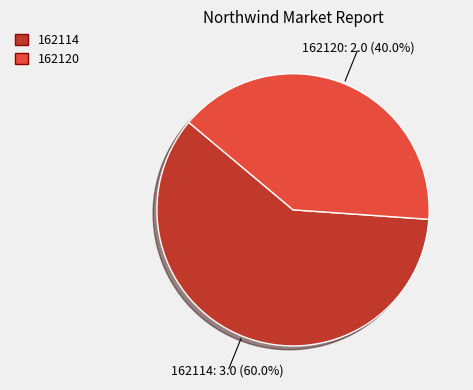

Which slice is the smallest?

162120